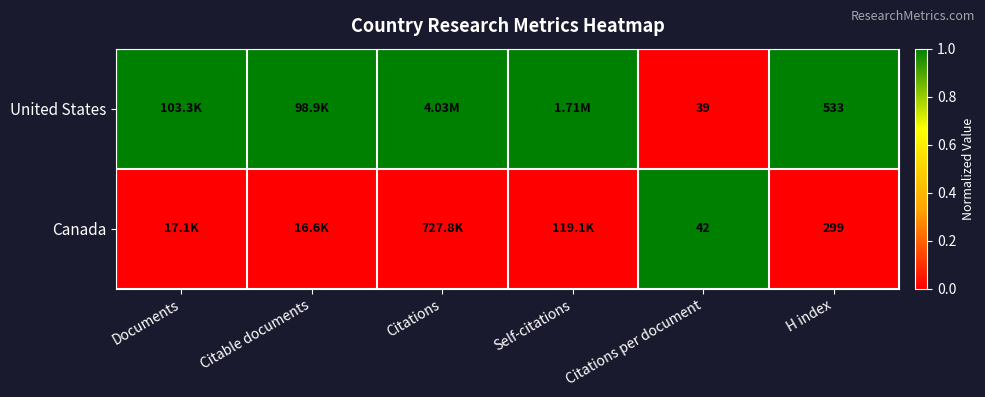

Which has a higher value, Citations or Self-citations?

Citations